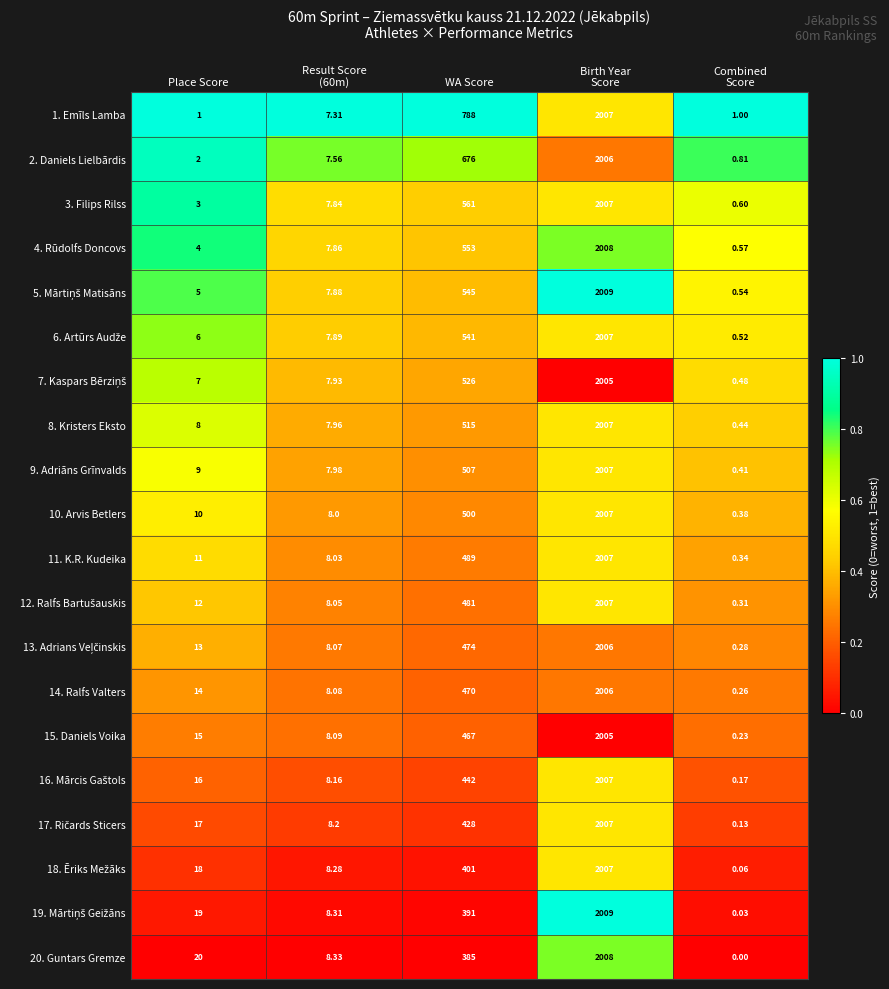

Where is 3. Filips Rilss nearest to the value 1003?

WA Score